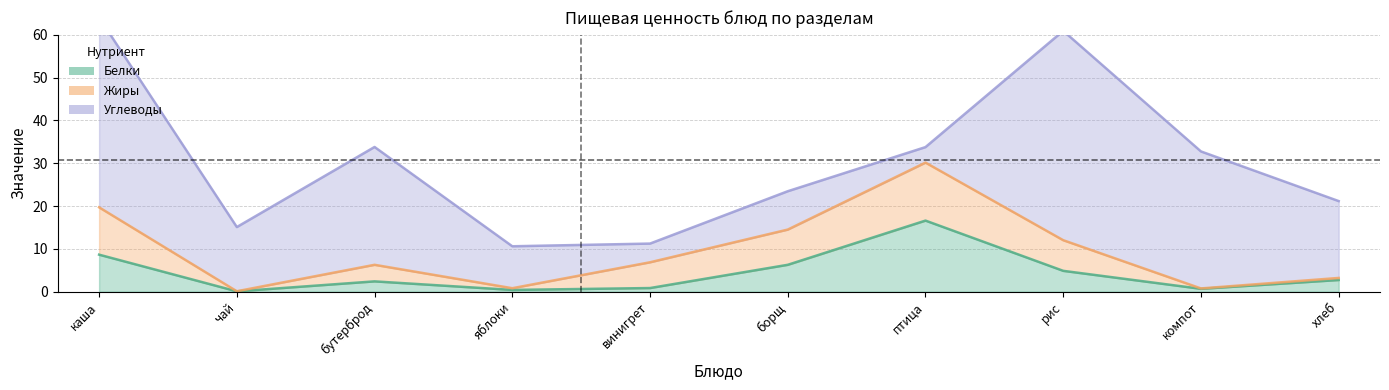

What is the label of the 8th point from the left?

рис